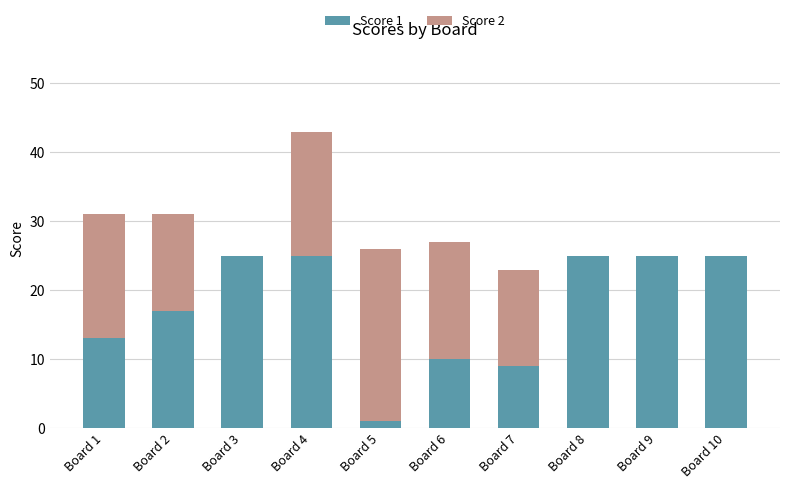

What is the sum of the Score 1 values at Board 4 and Board 3?

50